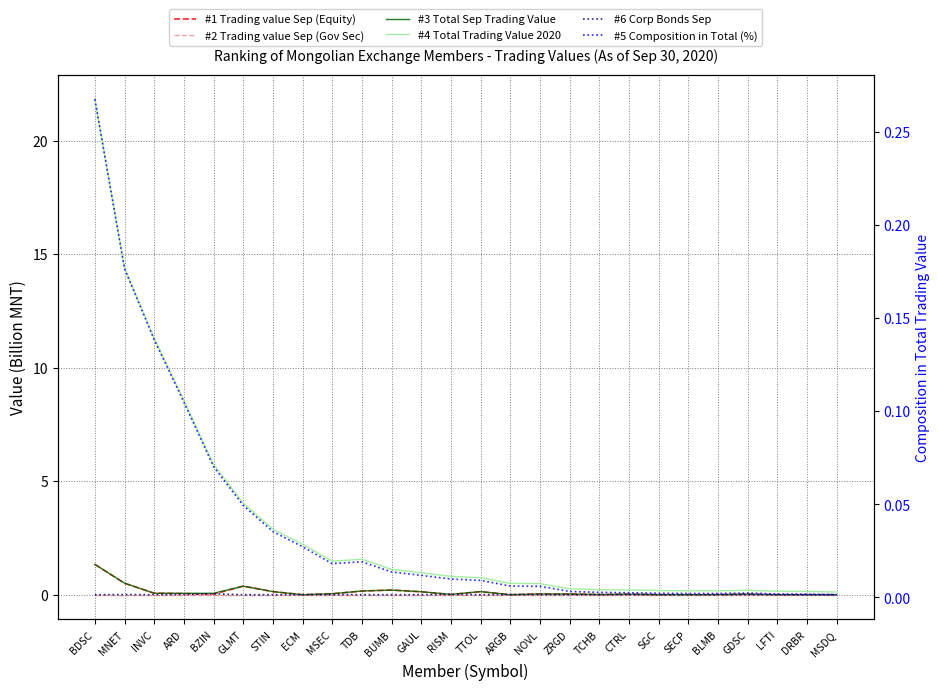

Which series changed the most between ZRGD and SGC?

#4 Total Trading Value 2020